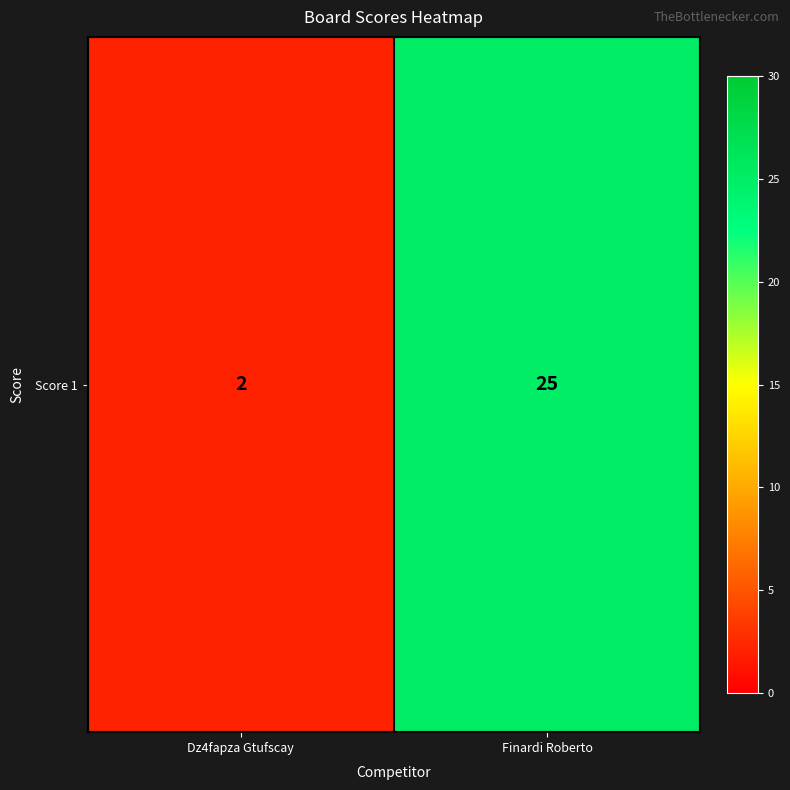

Which label corresponds to the largest value in the chart?

Finardi Roberto